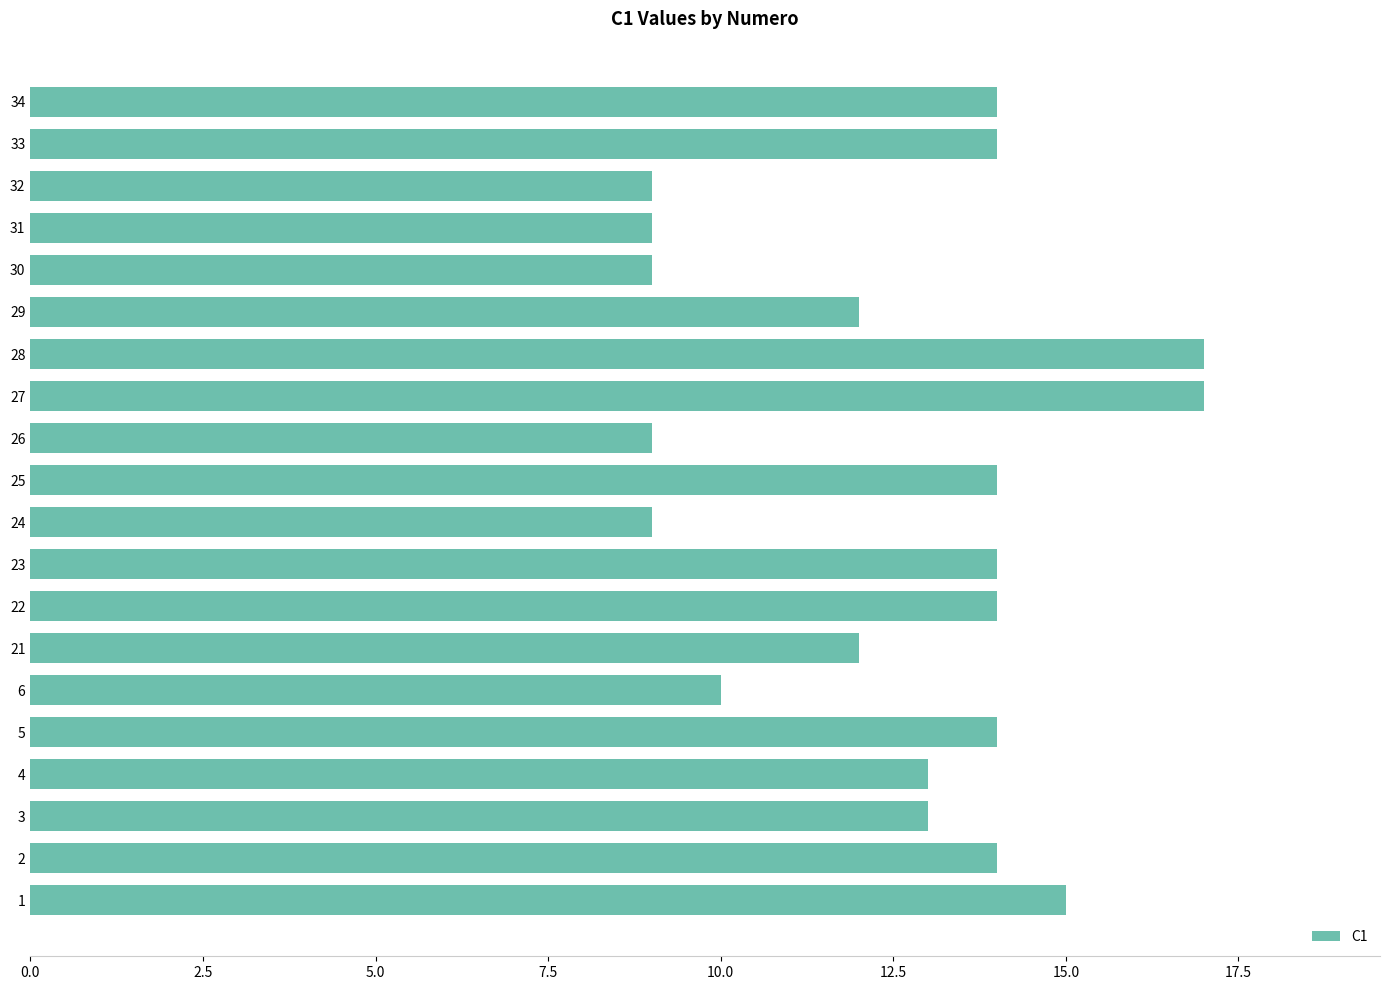

What is the average value?

13